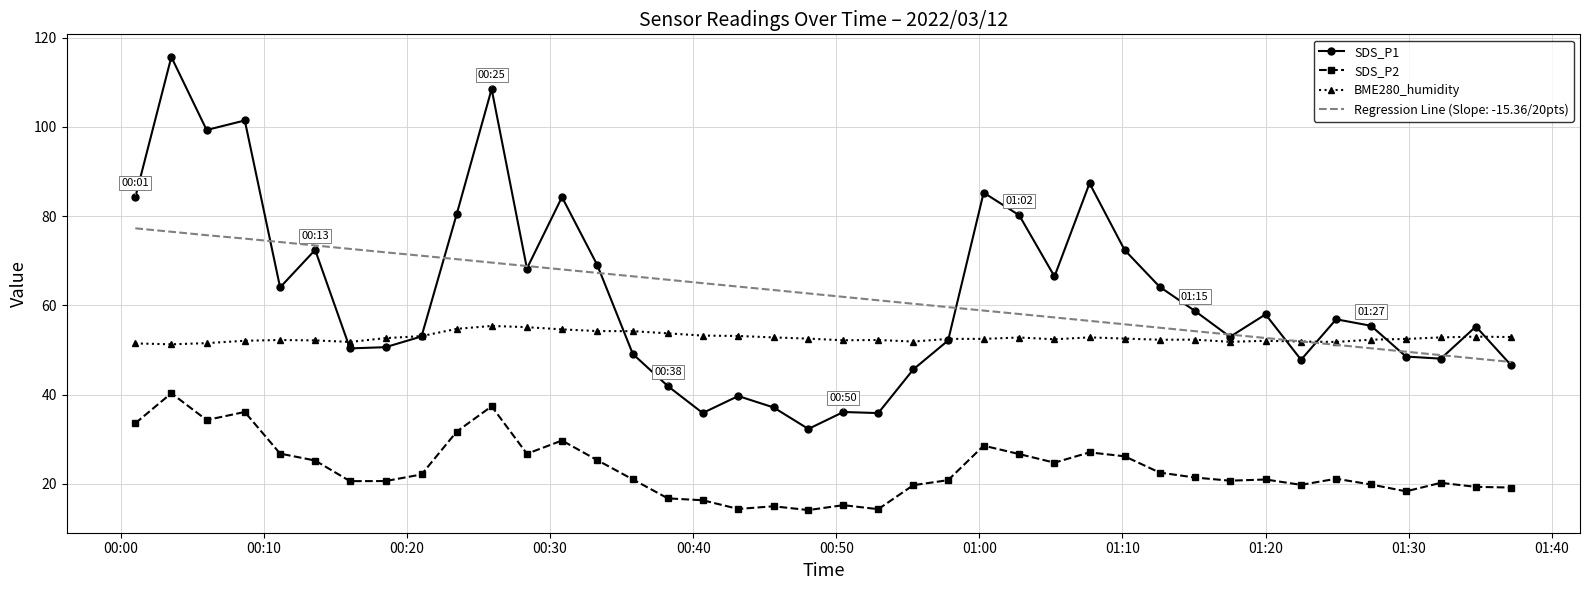

What are all the series names shown in the legend?

SDS_P1, SDS_P2, BME280_humidity, Regression Line (Slope: -15.36/20pts)